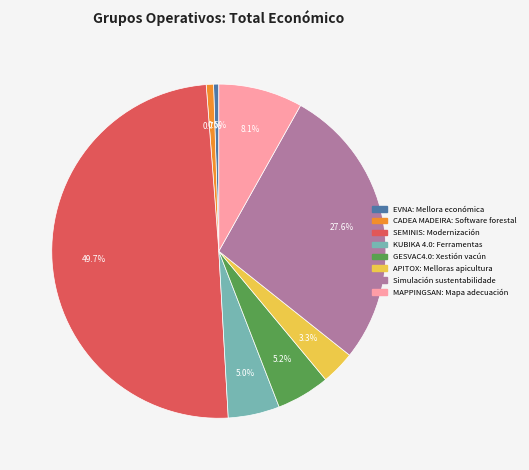

What is the largest slice in the pie chart?

SEMINIS: Modernización